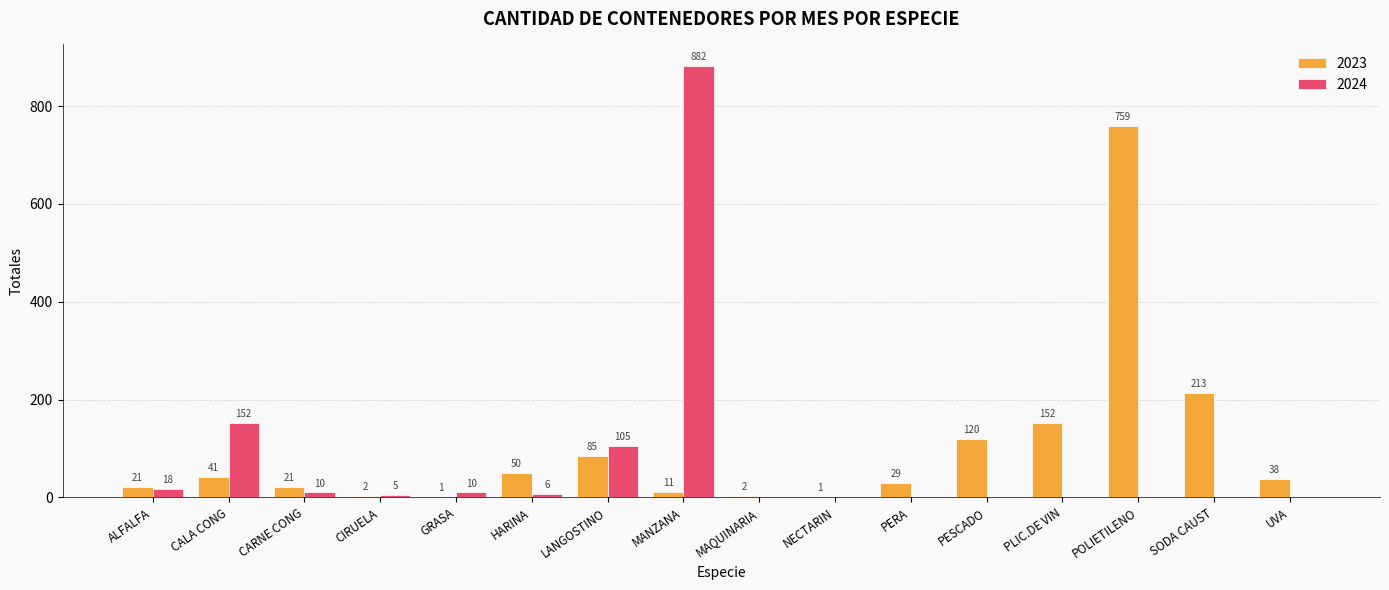

How many positive values does the 2024 series have?

8